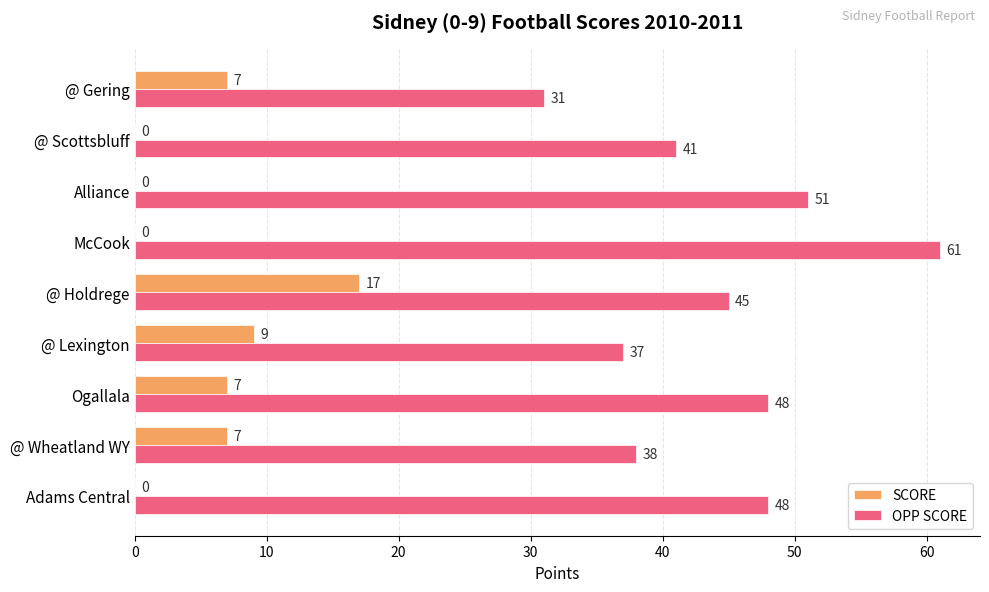

Is it true that SCORE equals 17 at @ Holdrege?

True